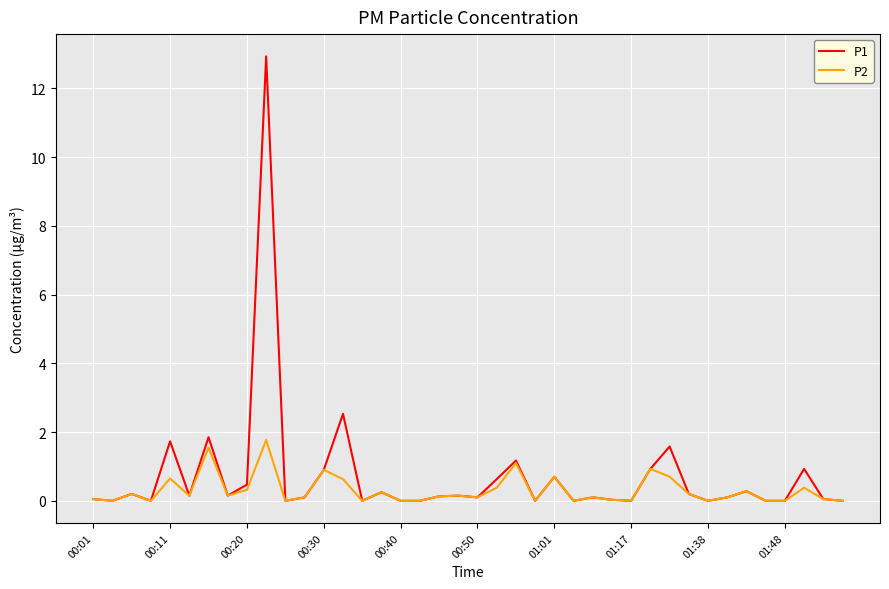

What is the highest value of the P1 series?

12.9